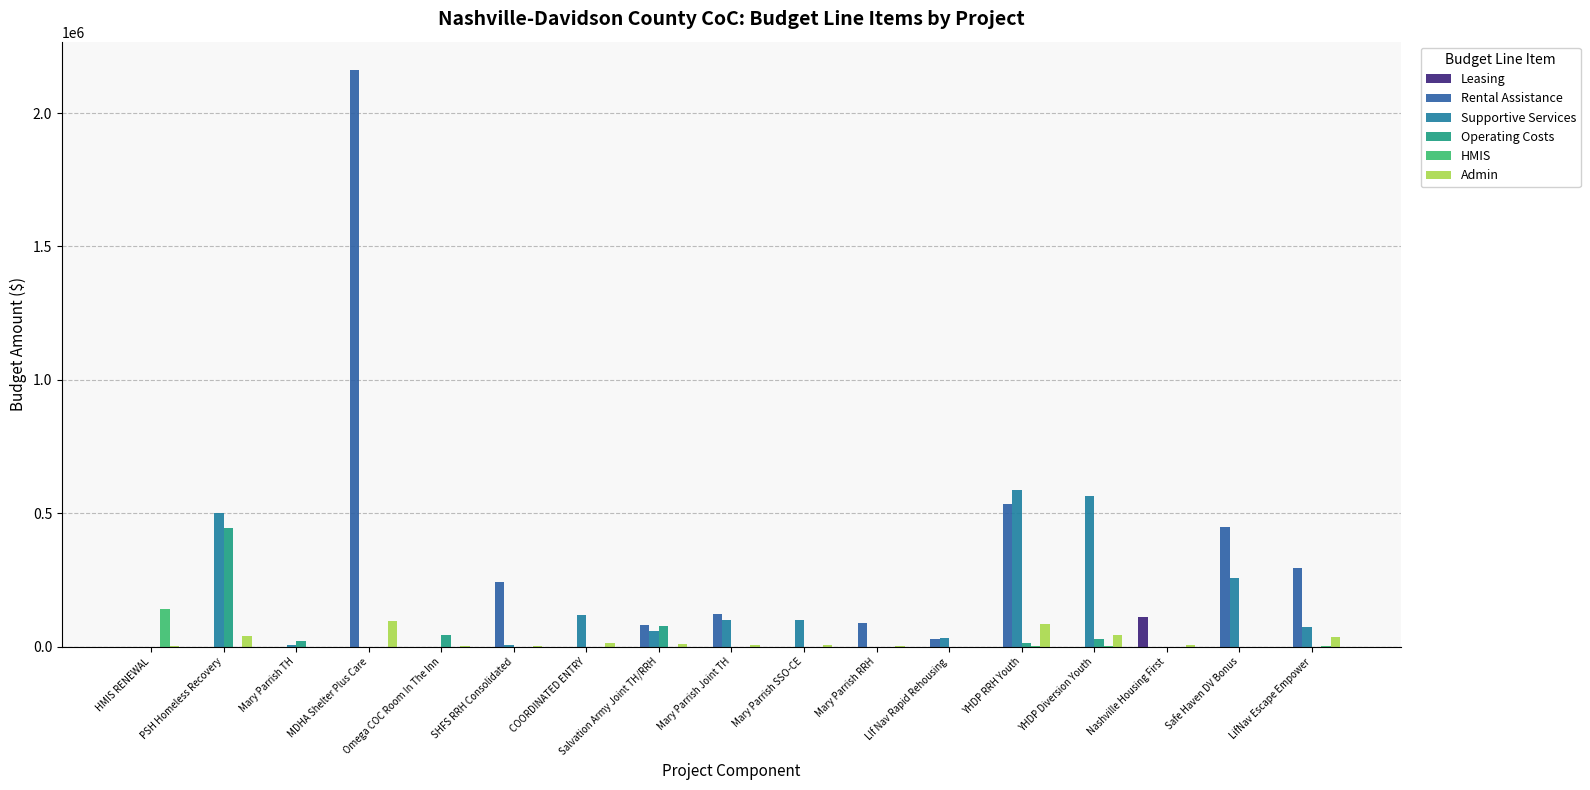

Does the chart contain stacked bars?

No